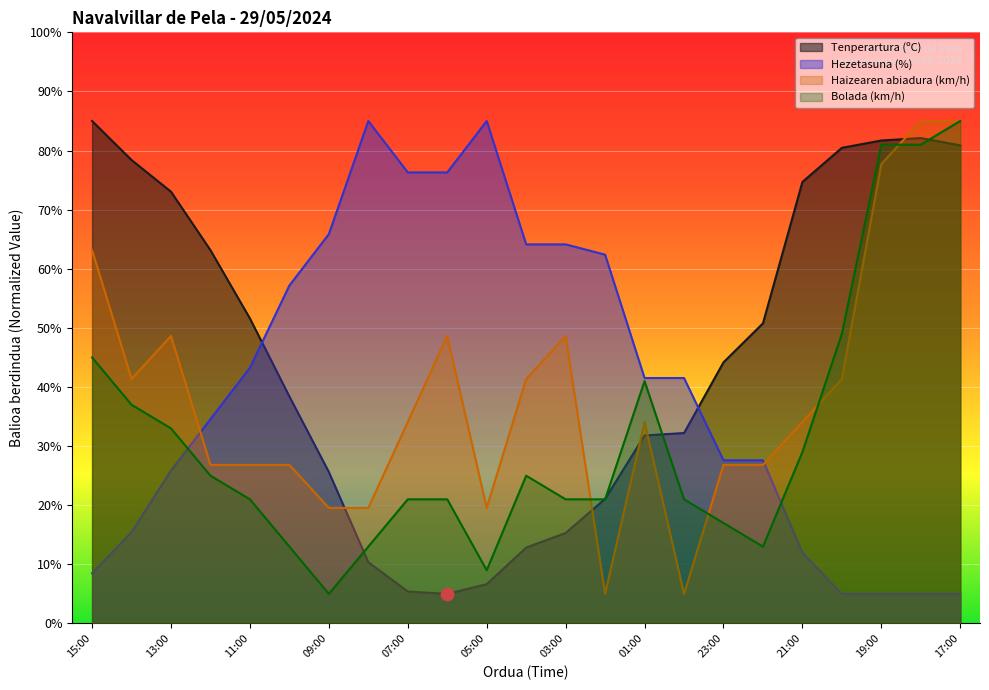

What are all the series names shown in the legend?

Tenperartura (ºC), Hezetasuna (%), Haizearen abiadura (km/h), Bolada (km/h)